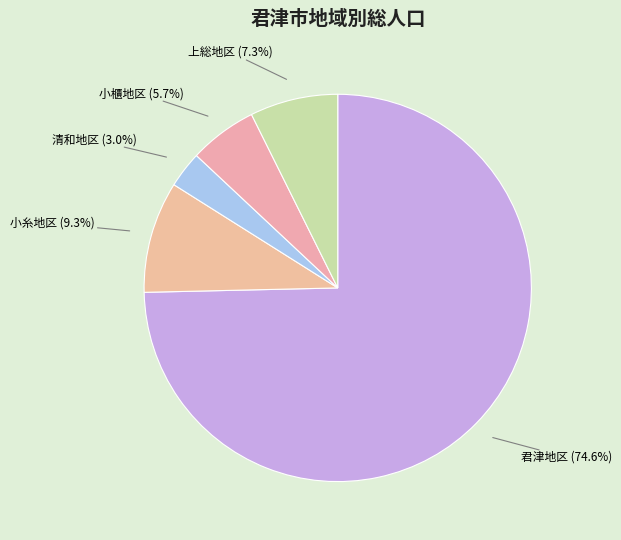

Is there any slice that represents more than half of the pie?

Yes